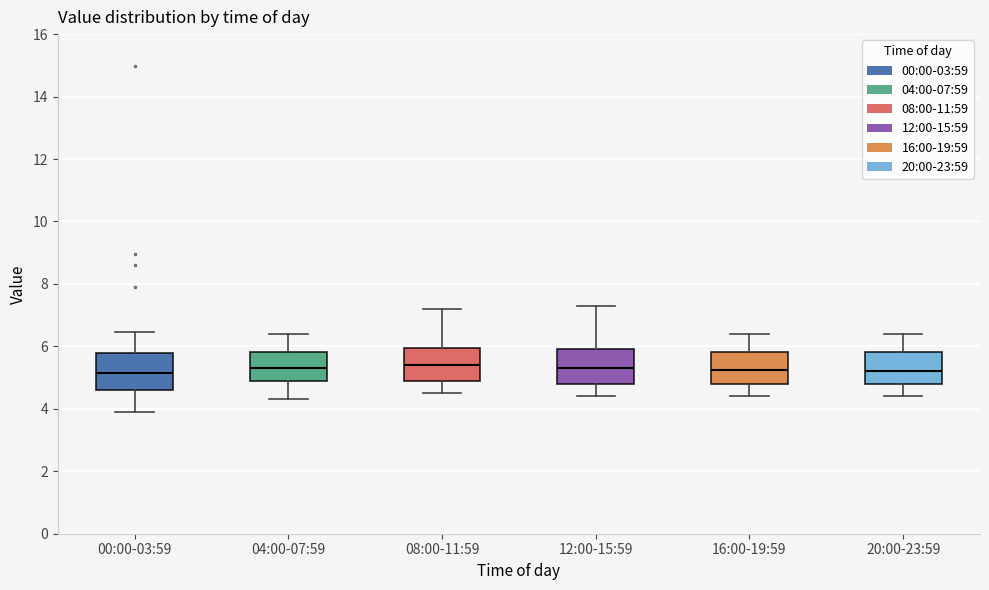

Where does the median line of the box for 08:00-11:59 sit on the y-axis? The values are not printed on the chart, so give them approximately, as read against the axis.

5.4